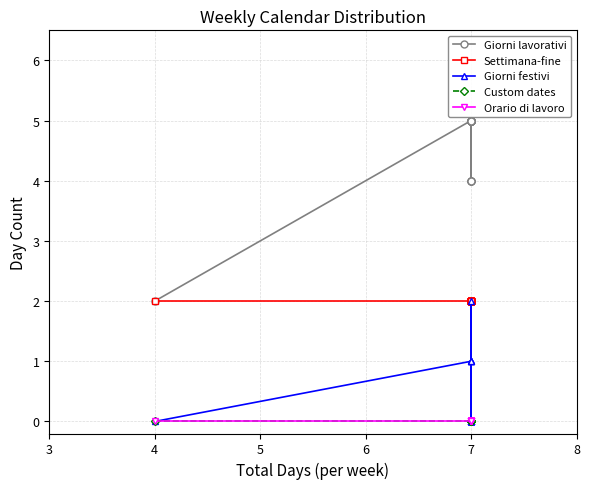

Is the value of Settimana-fine at 7 greater than the value of Giorni festivi at 7?

Yes